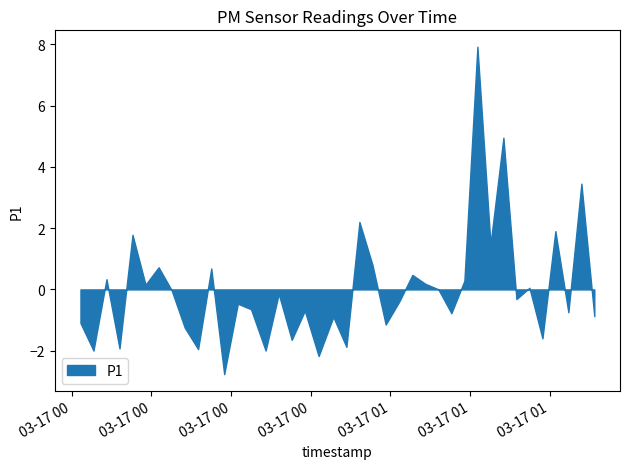

At which category is the sum across all series the highest?

2023-03-17T01:16:23